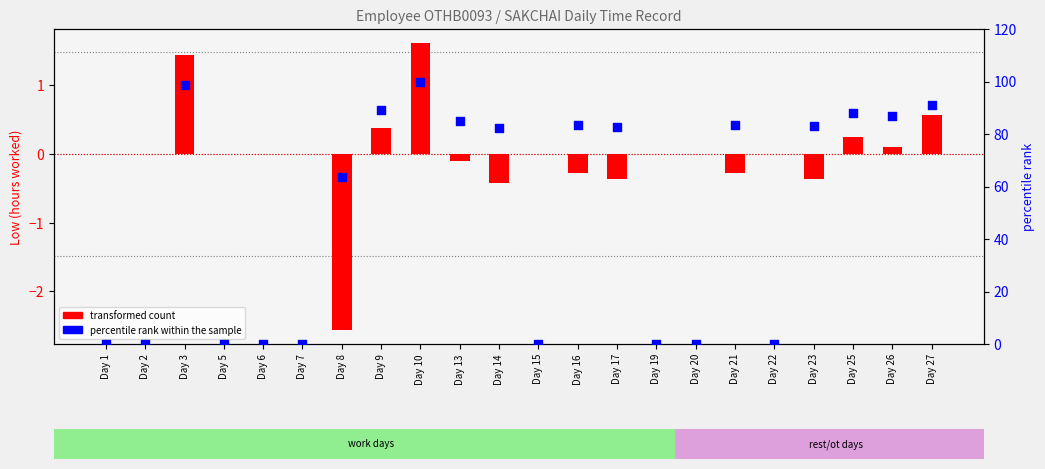

What are all the series names shown in the legend?

transformed count, percentile rank within the sample